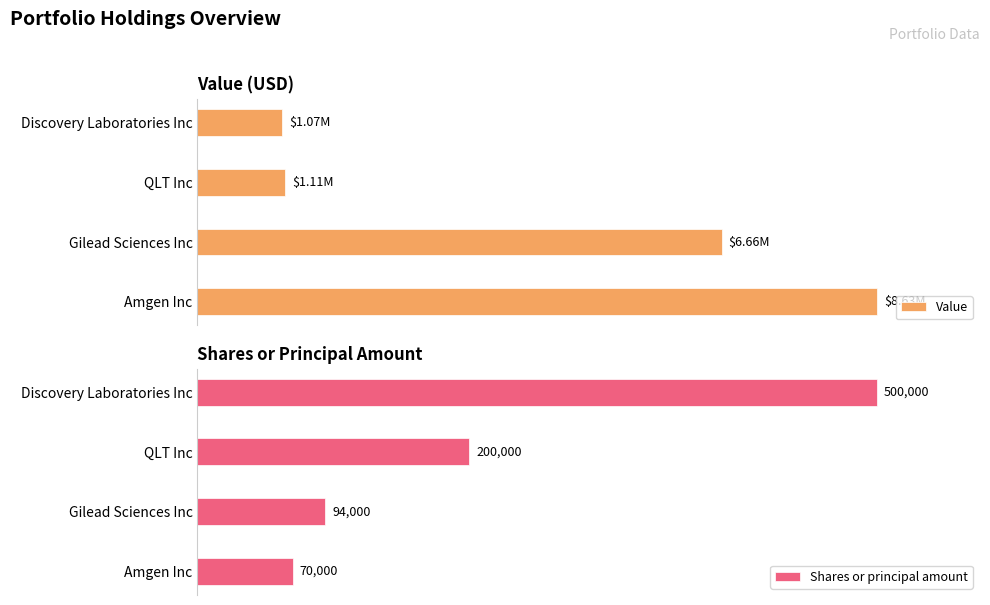

List the series in order of their overall mean, lowest first.

Shares or principal amount, Value